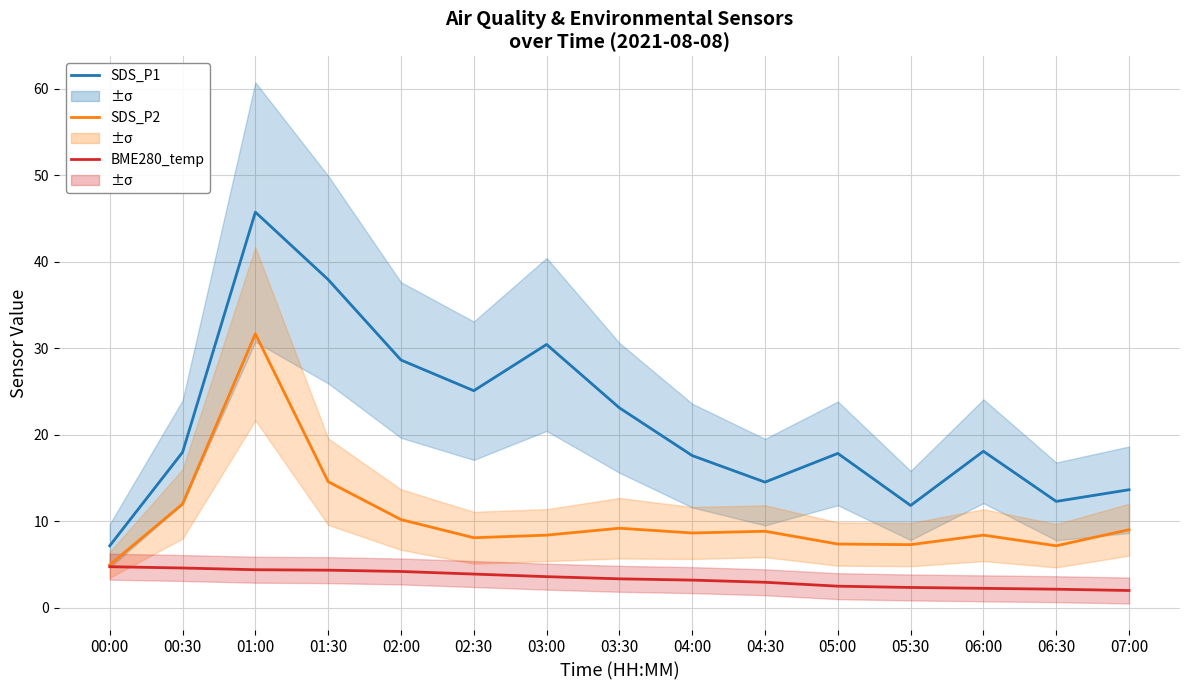

Rank the series by their average value, from lowest to highest.

BME280_temperature (scaled), SDS_P2, SDS_P1